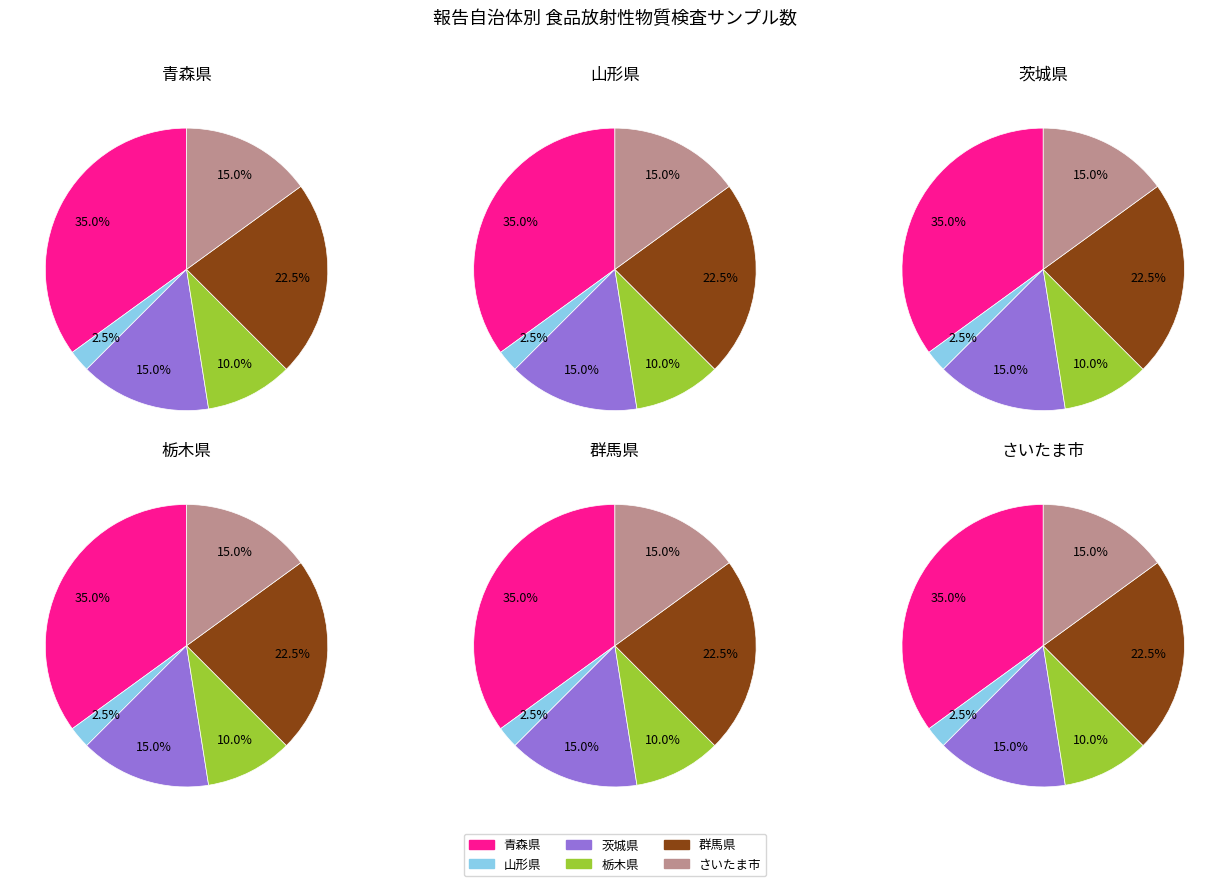

Rank the categories by value from highest to lowest.

青森県, 群馬県, 茨城県, さいたま市, 栃木県, 山形県